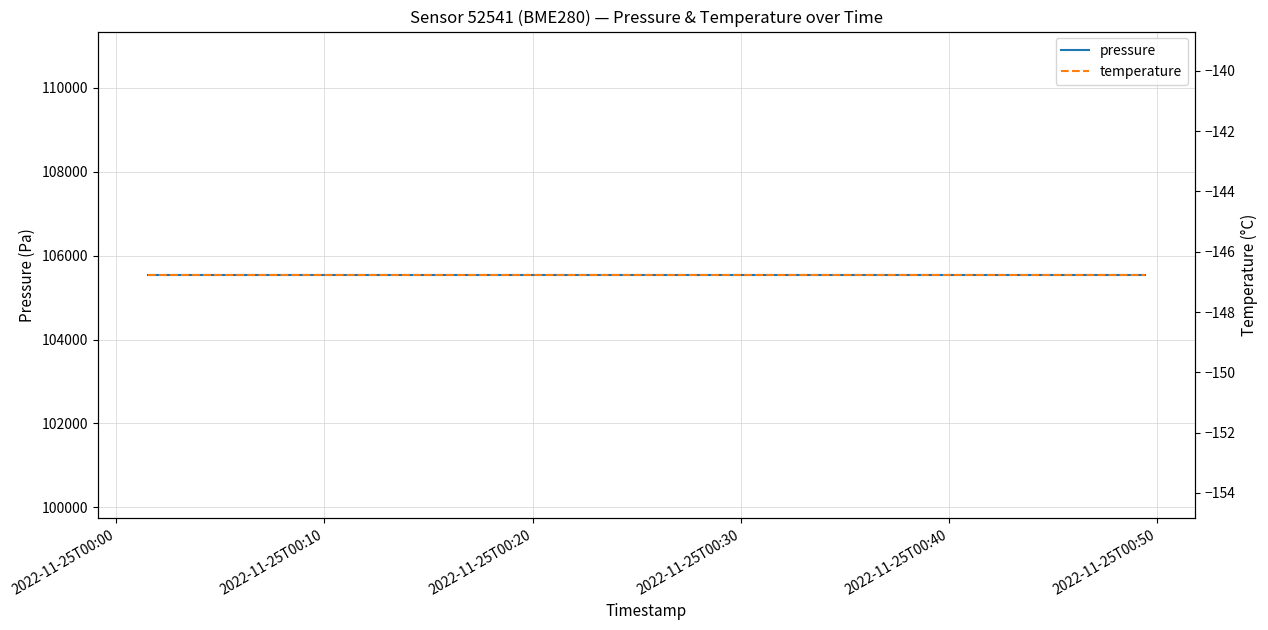

Which category has the lowest value in the pressure series?

2022-11-25T00:00